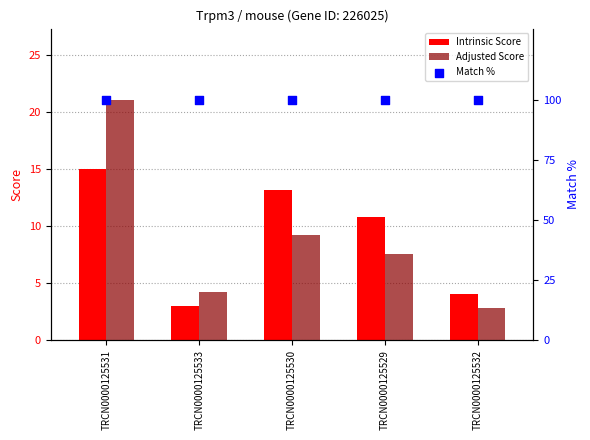

What are all the series names shown in the legend?

Intrinsic Score, Adjusted Score, Match %